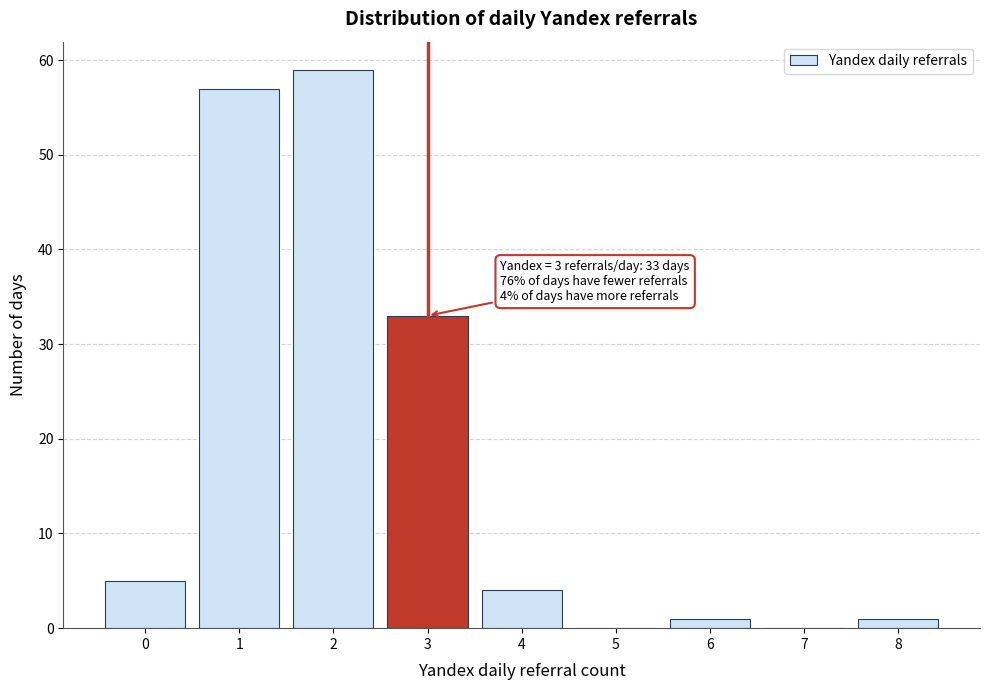

Reading left to right, what are all the values shown in this chart?

0=5	1=57	2=59	3=33	4=4	5=0	6=1	7=0	8=1